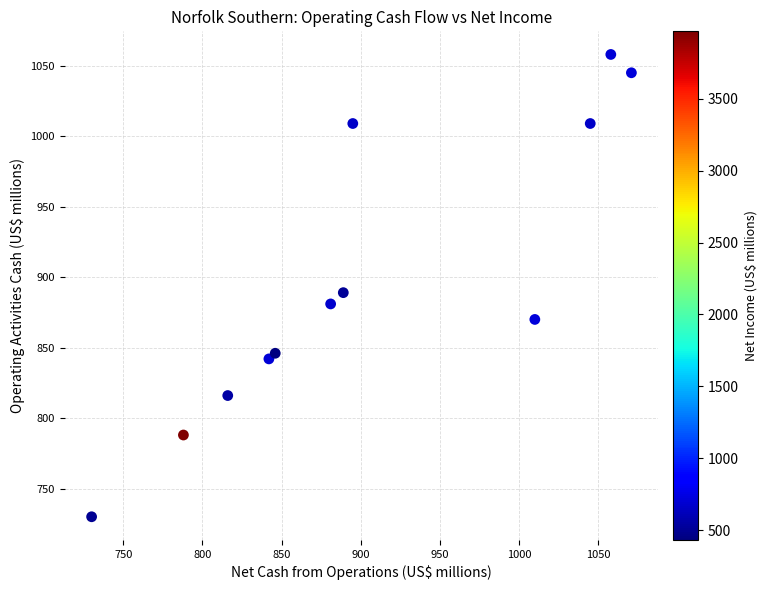

What Y value in the scatter plot is closest to 894?

889